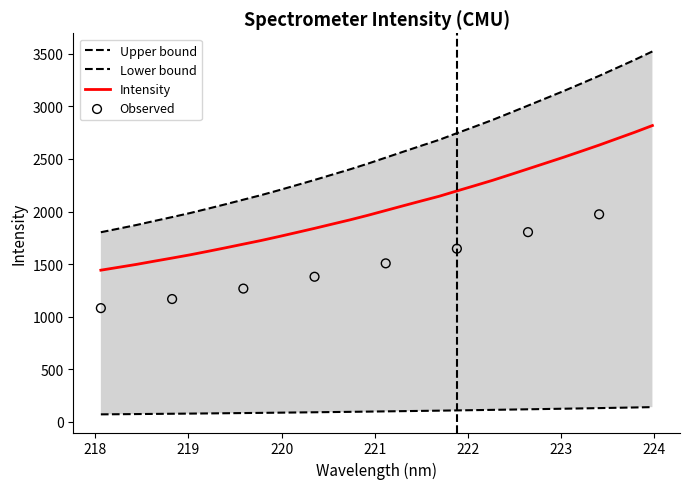

What is the highest value of the Intensity series?

2818.1